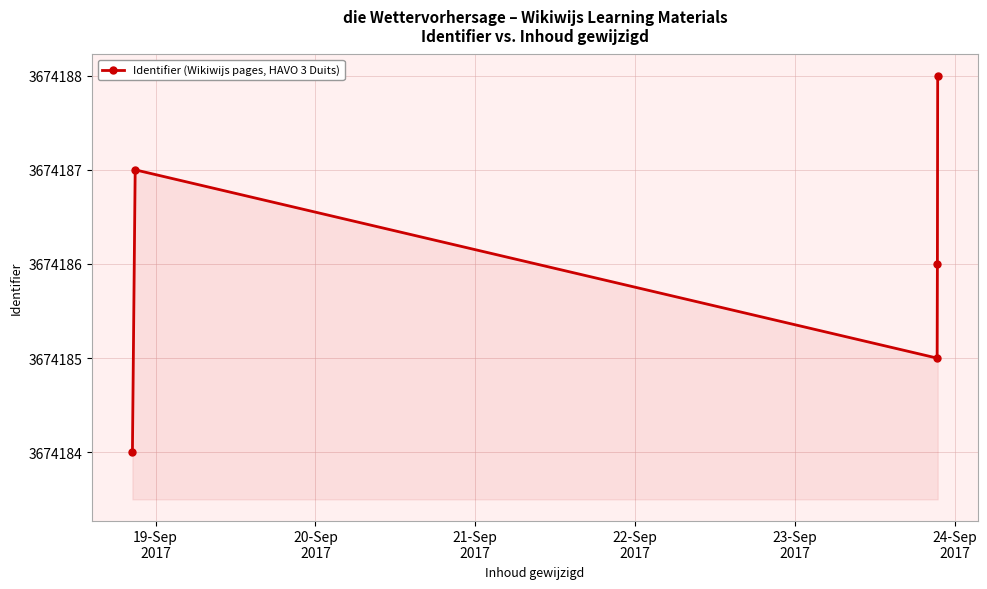

What is the difference between the maximum and minimum values?

4